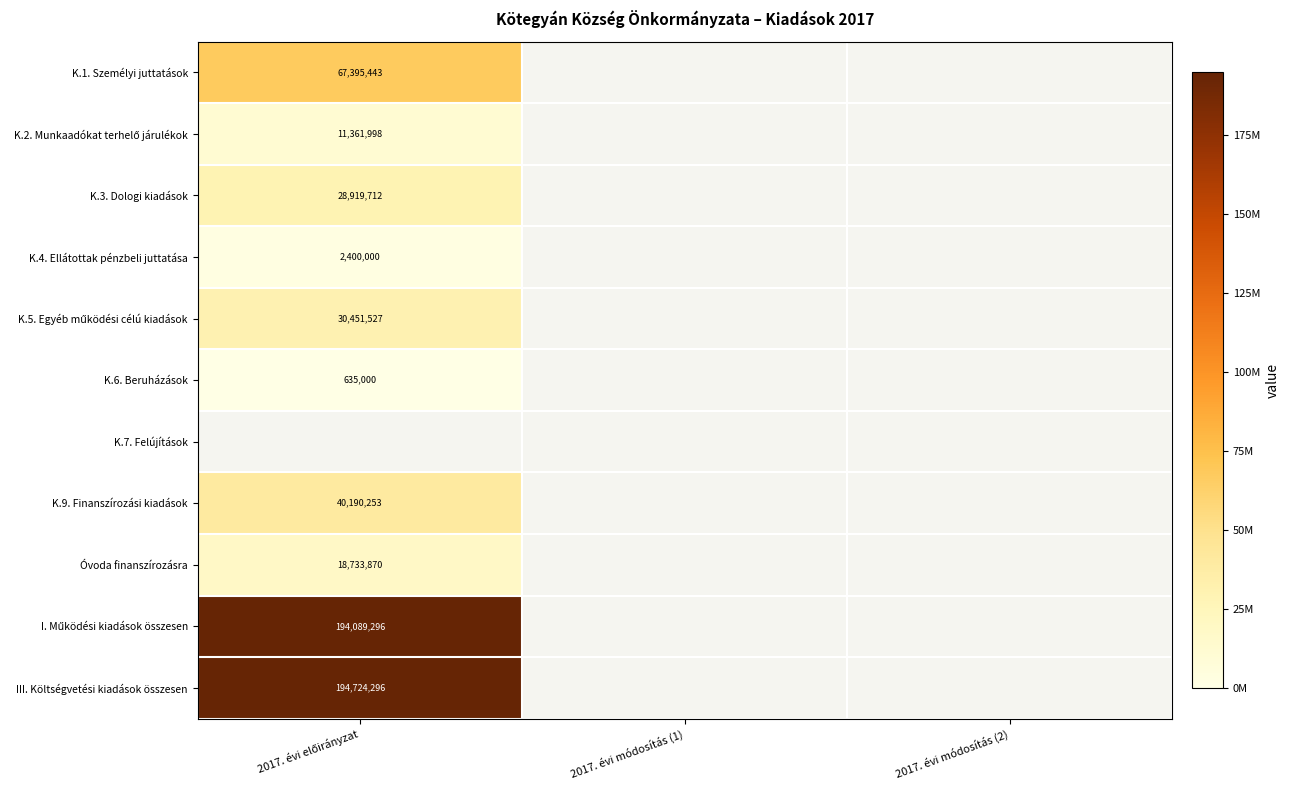

Count the number of data series in this chart.

11